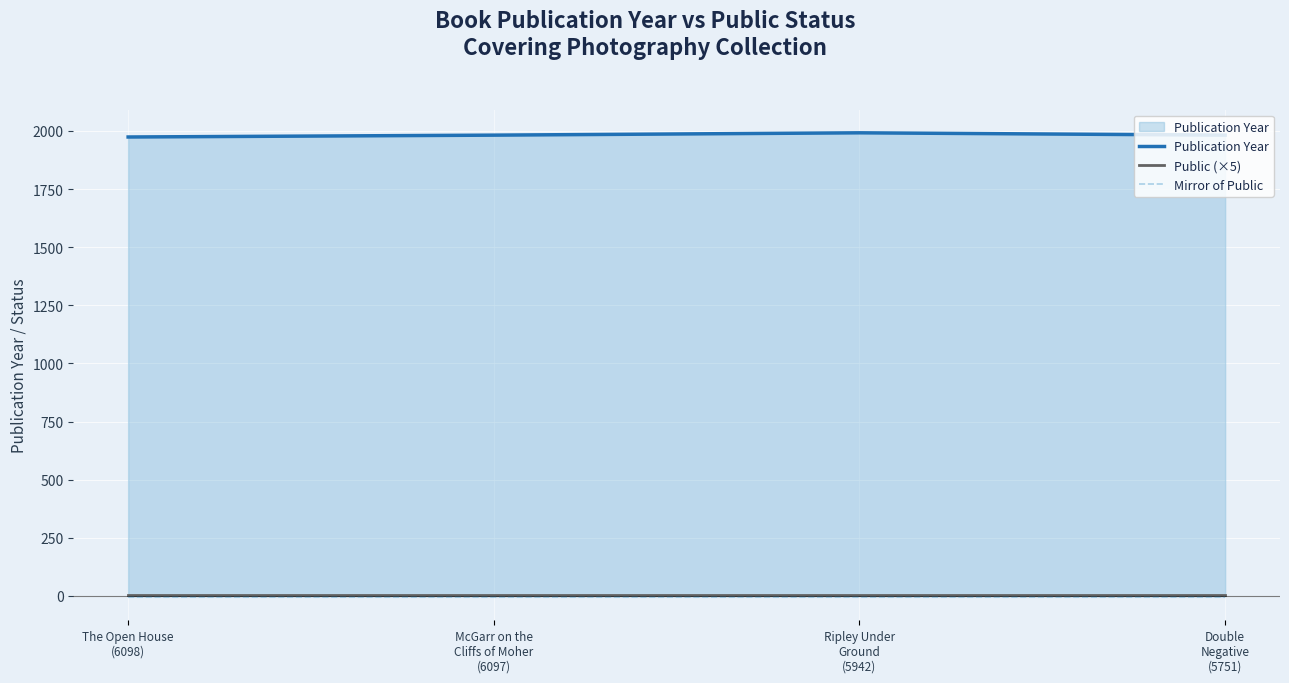

What is the label of the 3rd point from the right?

McGarr on the
Cliffs of Moher
(6097)